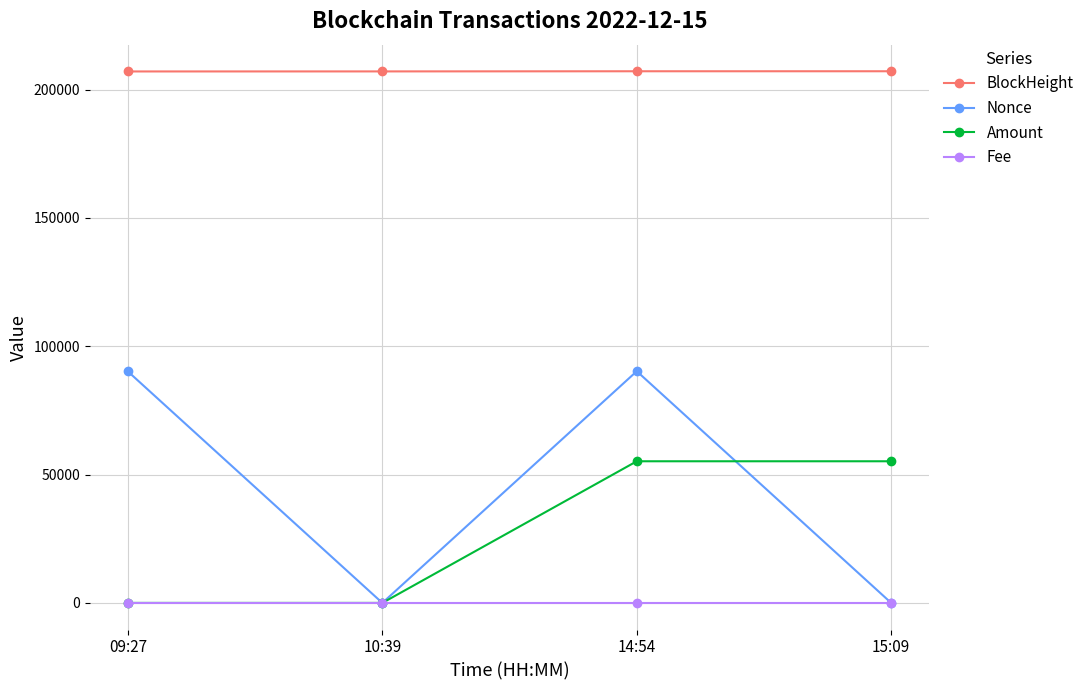

In Fee, how many points are lower than both neighbors (excluding endpoints)?

1